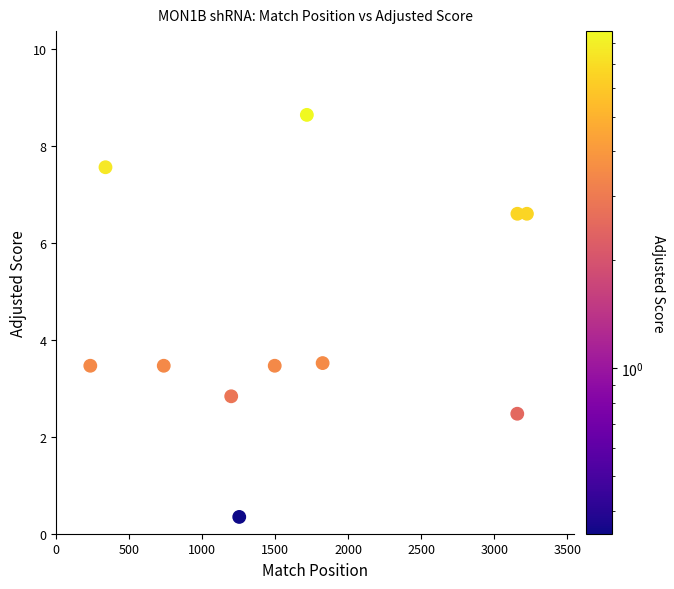

What is the average X value?

1666.5